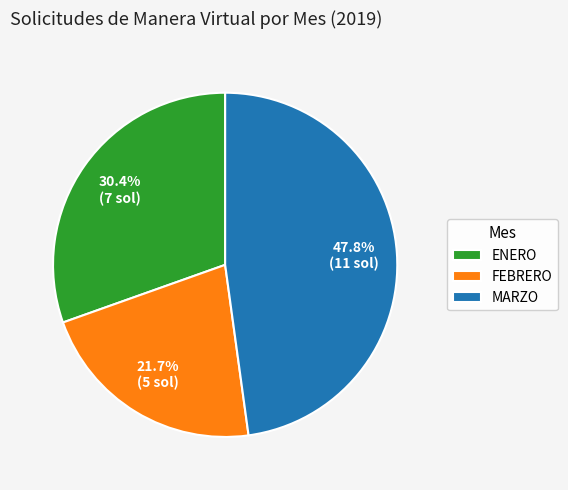

True or false: ENERO accounts for 39% of the total.

False